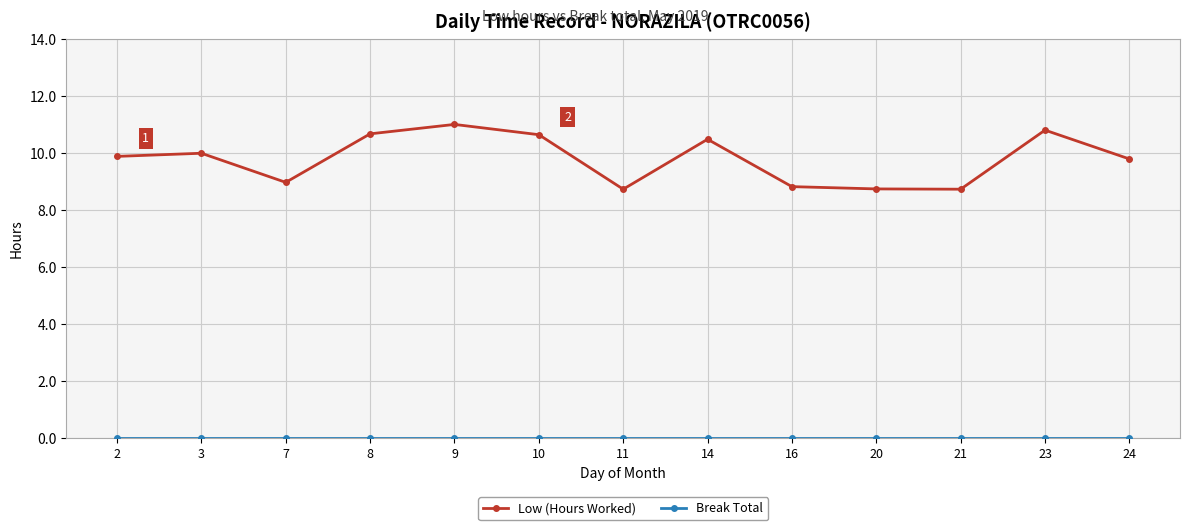

What is the spread (max minus min) of values at 21?

8.7